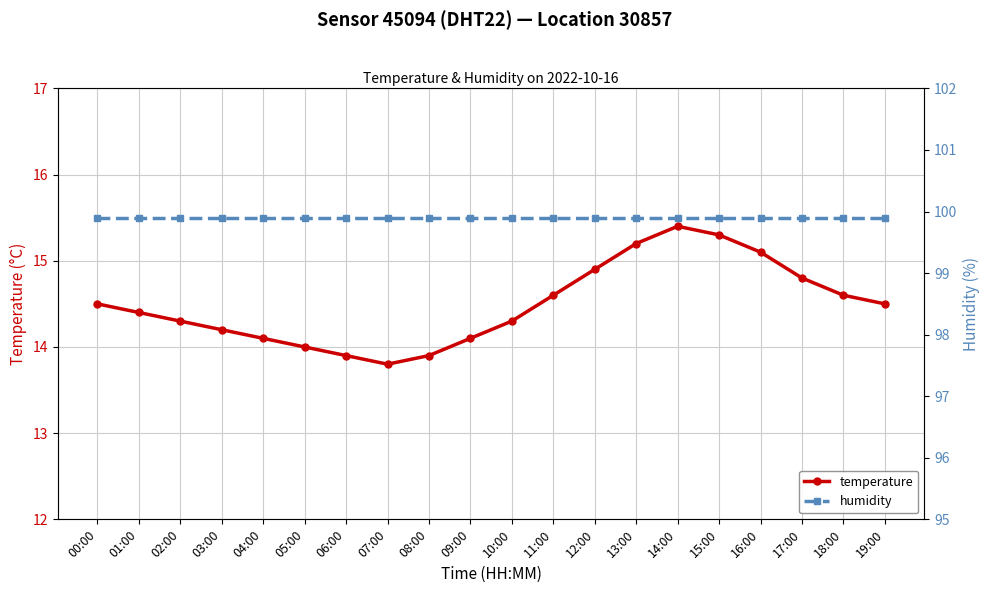

What are all the series names shown in the legend?

temperature, humidity